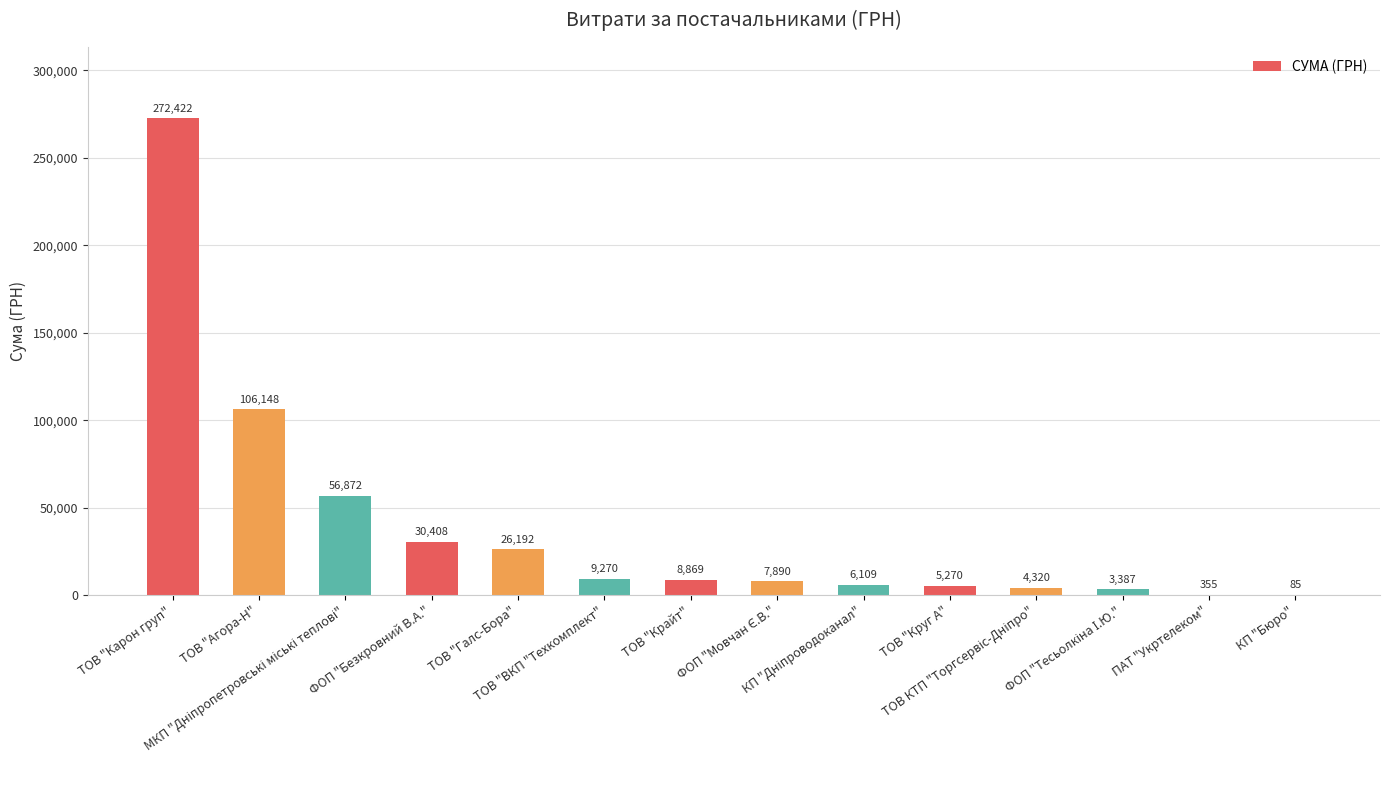

What is the label of the 7th bar from the right?

ФОП "Мовчан Є.В."